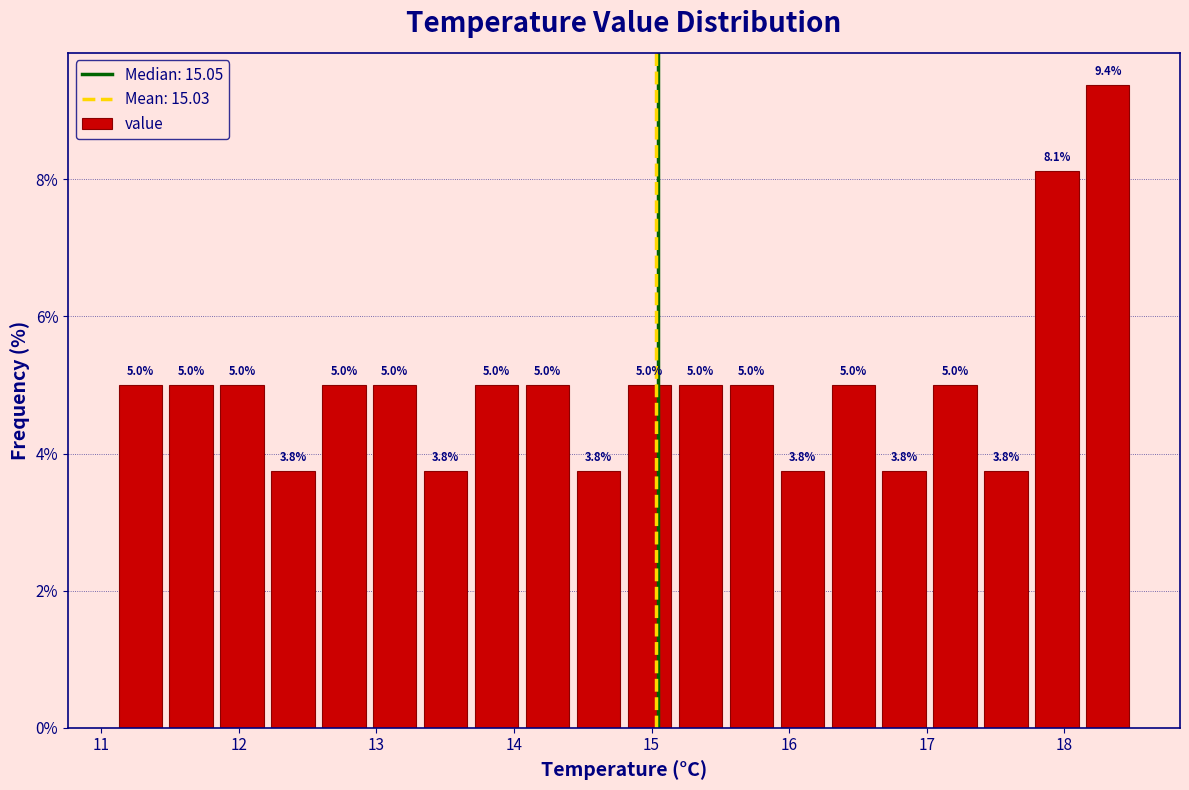

Read against the x-axis, roughly where is the centre of the tallest bar?

18.3